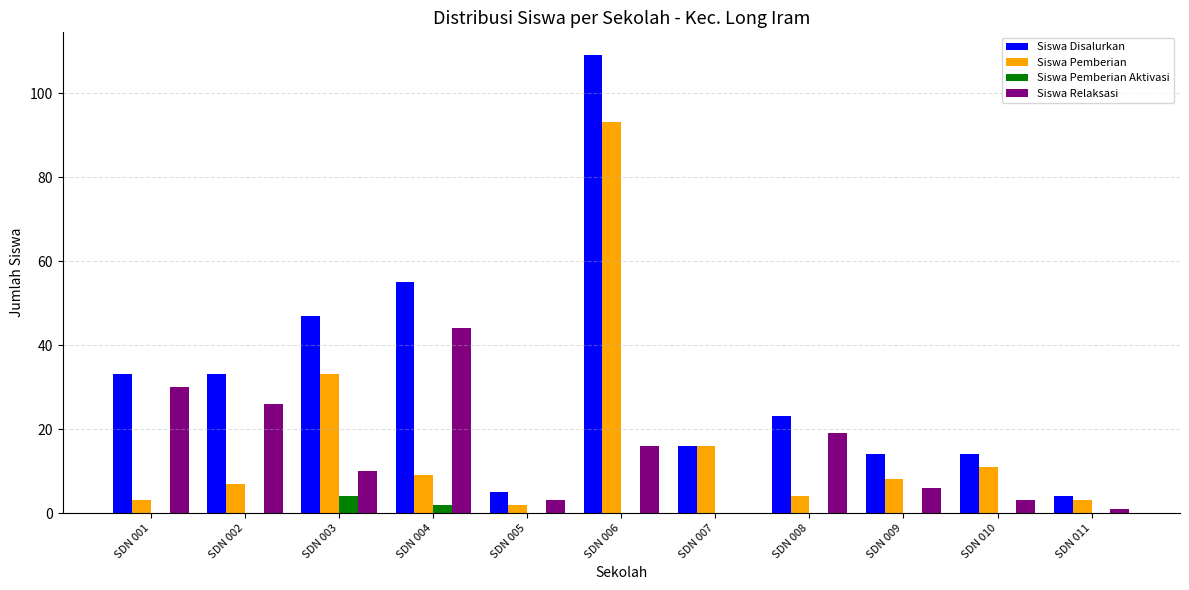

What value does the Siswa Disalurkan series have at SDN 007, to the nearest 10?

20